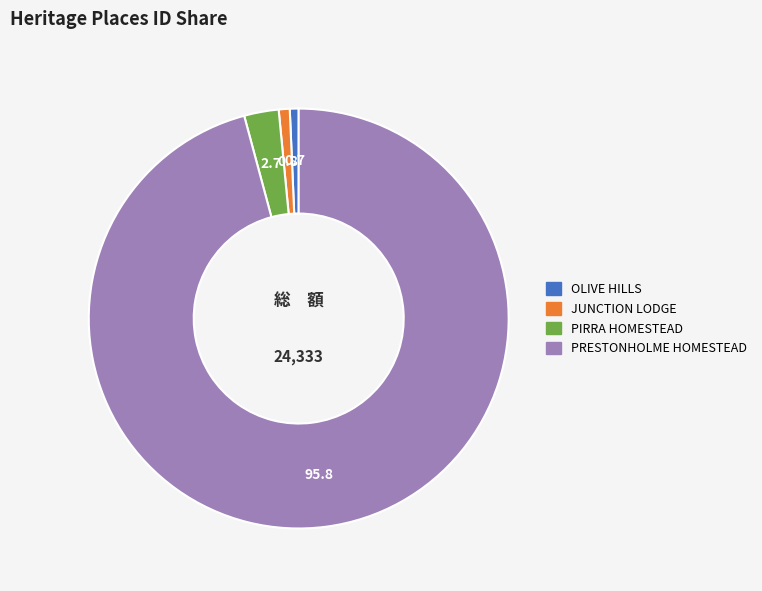

Is the sum of OLIVE HILLS and JUNCTION LODGE greater than half?

No